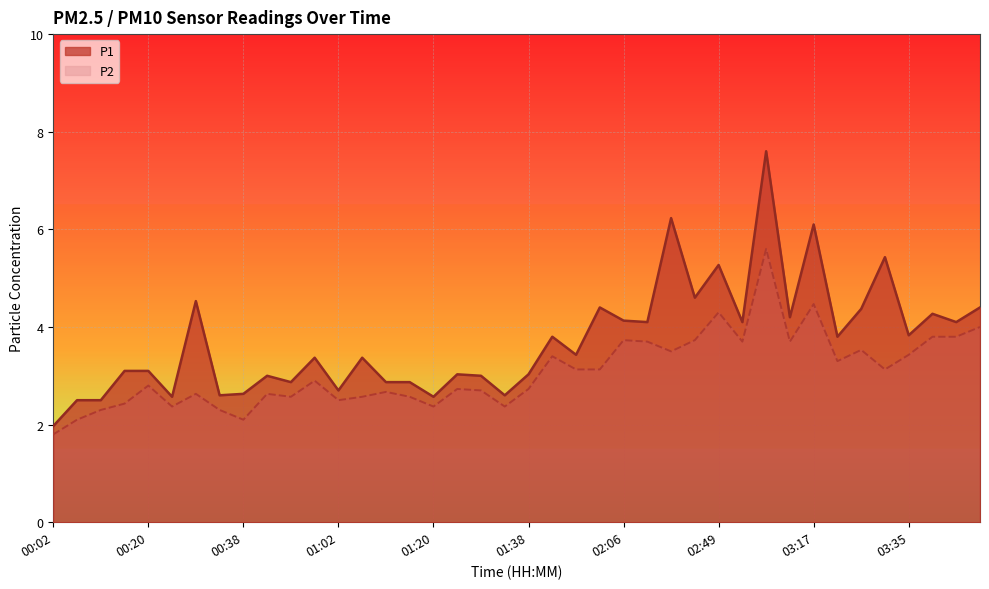

True or false: P2 and P1 cross at least once.

False